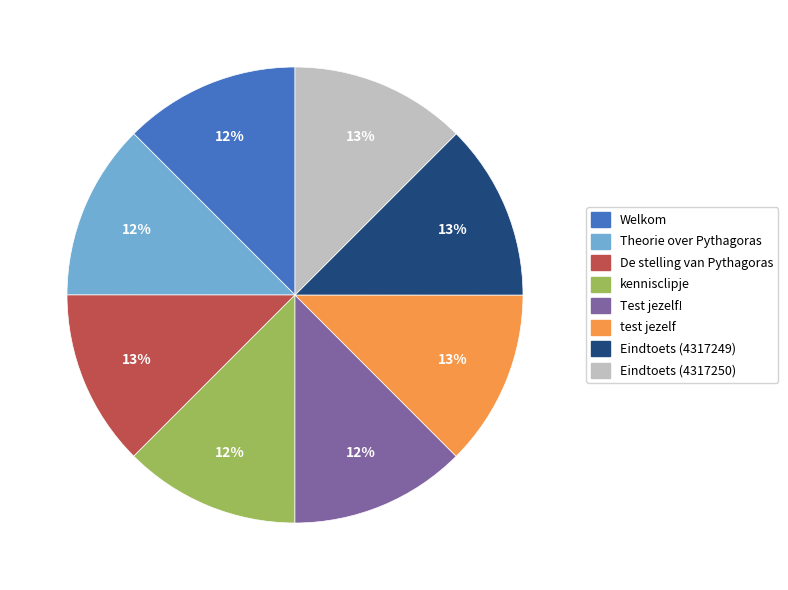

Count the number of slices in the pie.

8